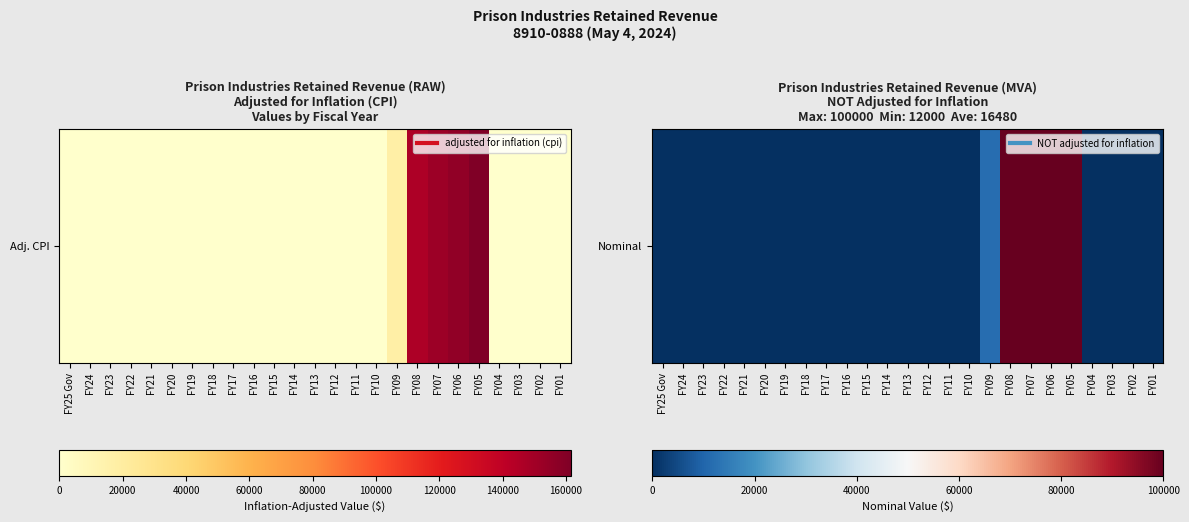

Which has a higher value, FY24 or FY04?

FY24